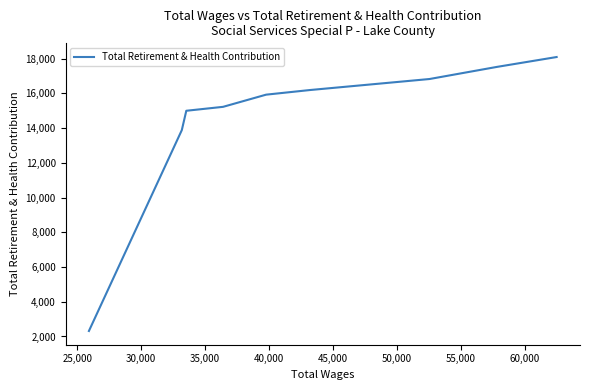

Is this an area chart (filled region under the line)?

No